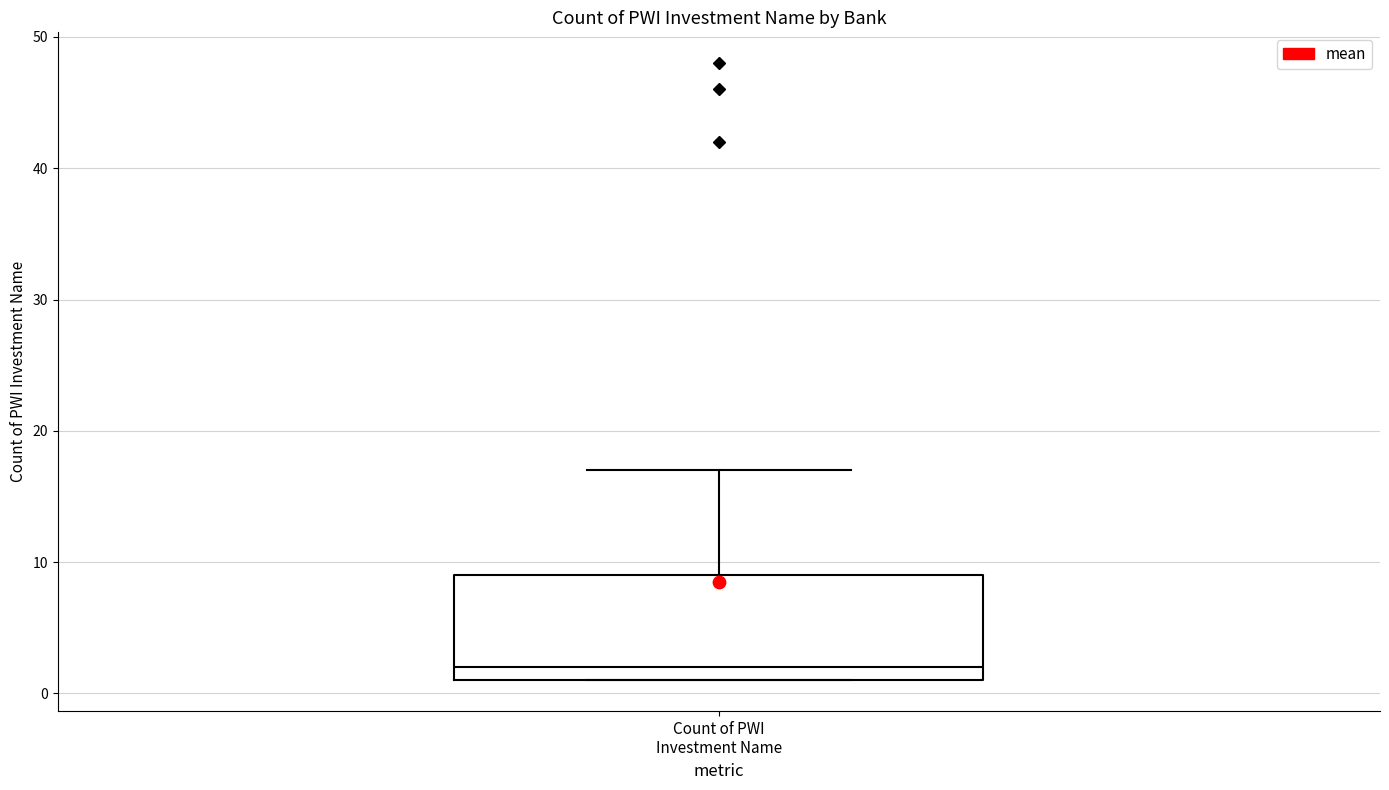

Read this box plot against the y-axis: the position of the median line, the range covered by the box, and the ends of both whiskers. The values are not printed on the chart, so give them approximately, as read against the axis.

median 2, box 1 to 9, whiskers 1 to 17